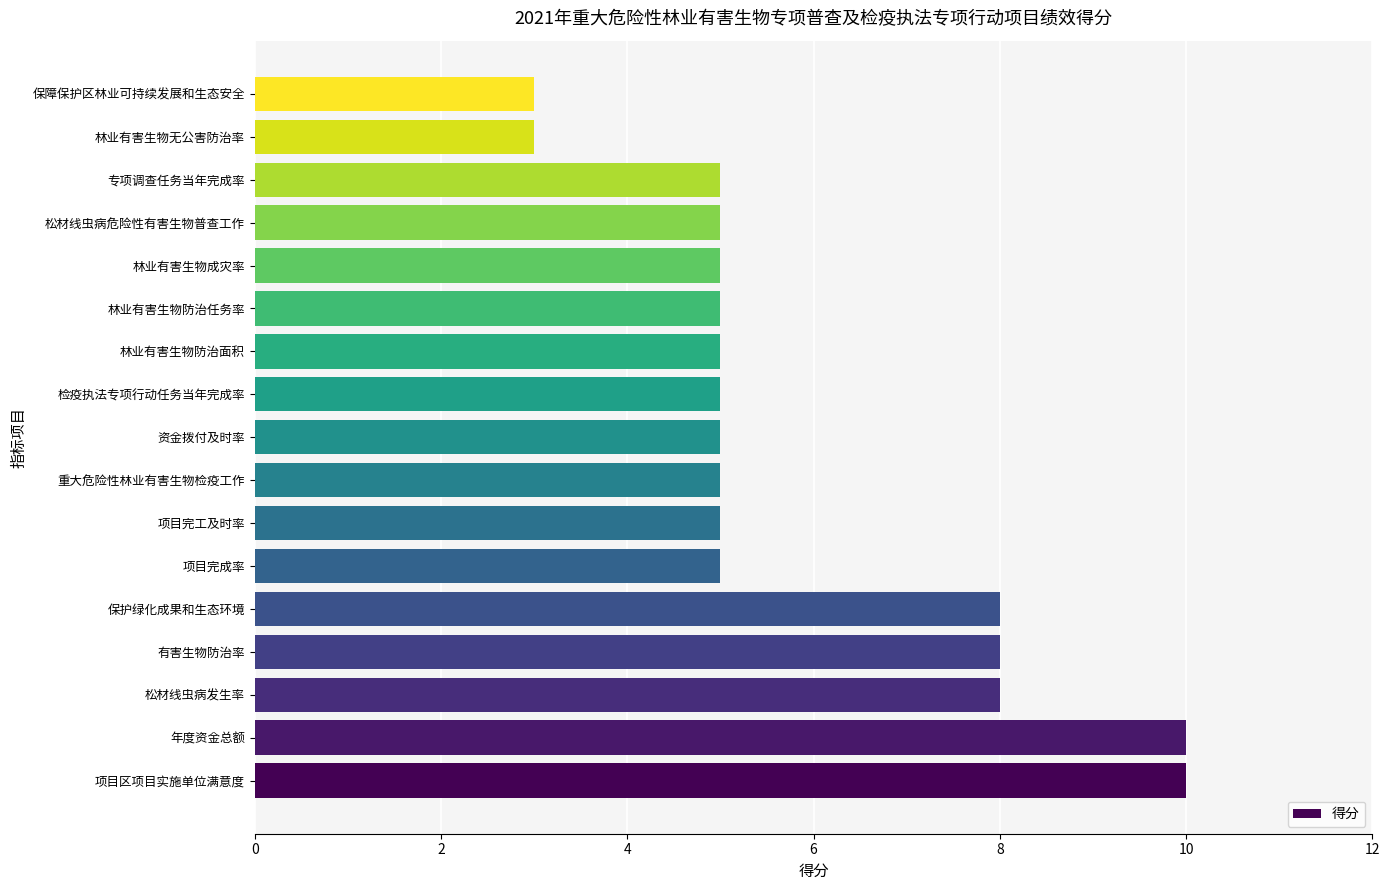

Approximately how many times larger is the value at 松材线虫病发生率 compared to 林业有害生物成灾率?

1.6